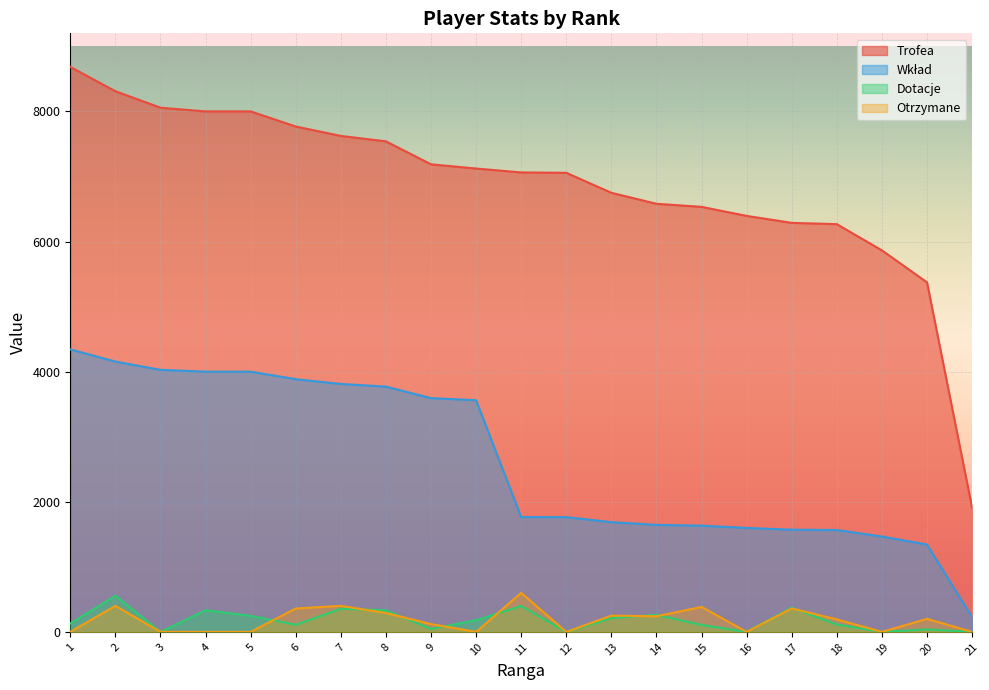

How many data points in Otrzymane are above 192?

10